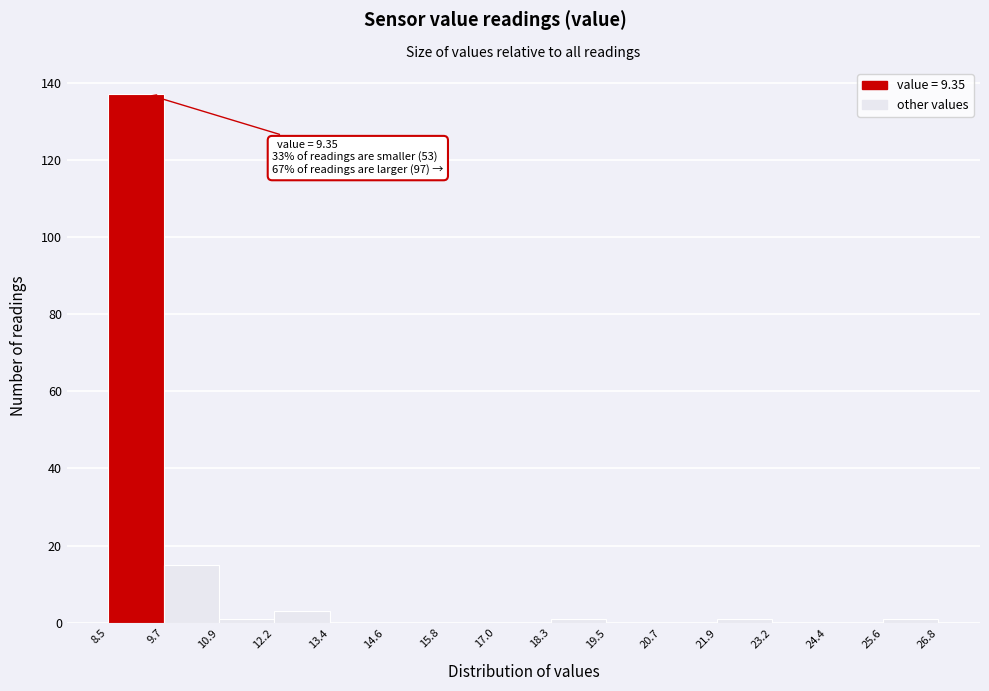

Which range on the x-axis has the tallest bar?

8.5 to 9.7